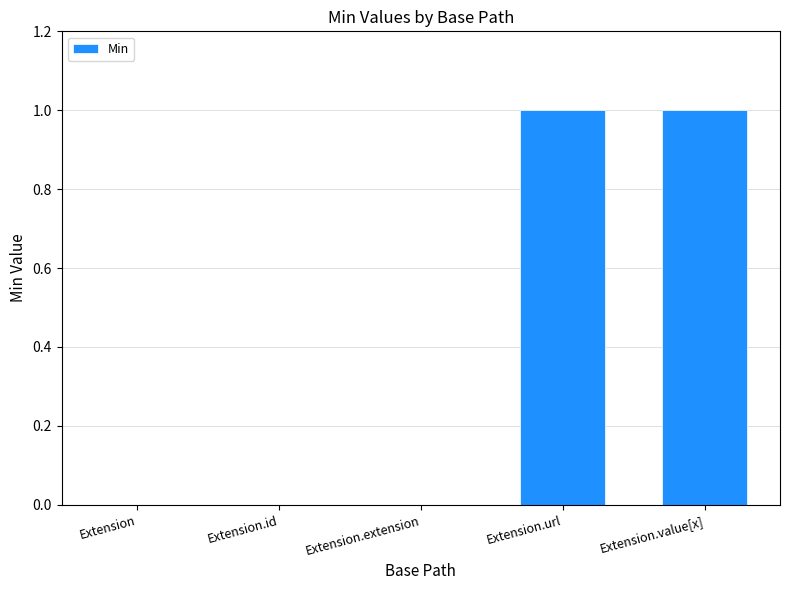

Reading left to right, extract all data points from this chart.

Extension=0	Extension.id=0	Extension.extension=0	Extension.url=1	Extension.value[x]=1